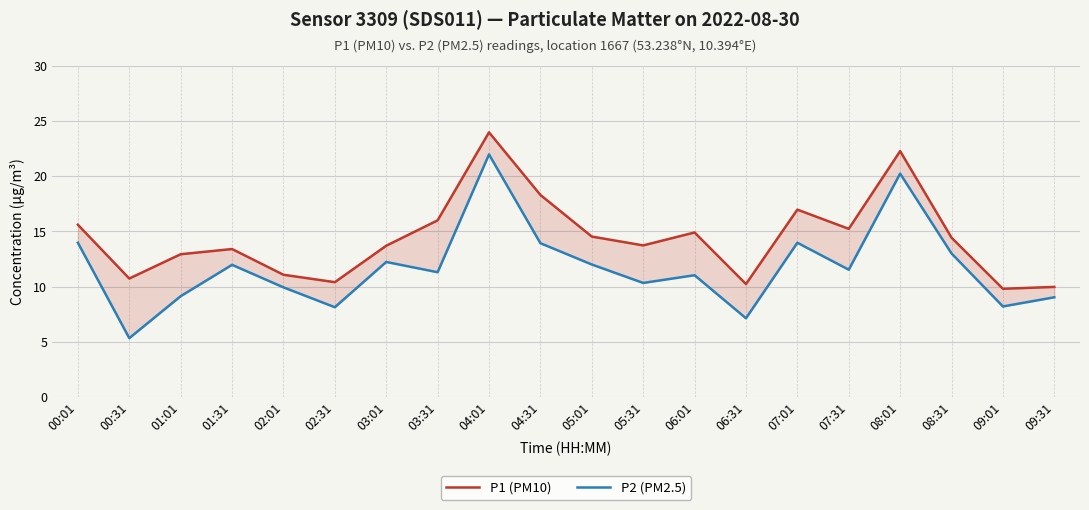

What is the difference between the maximum and minimum values in the P2 (PM2.5) series?

16.6